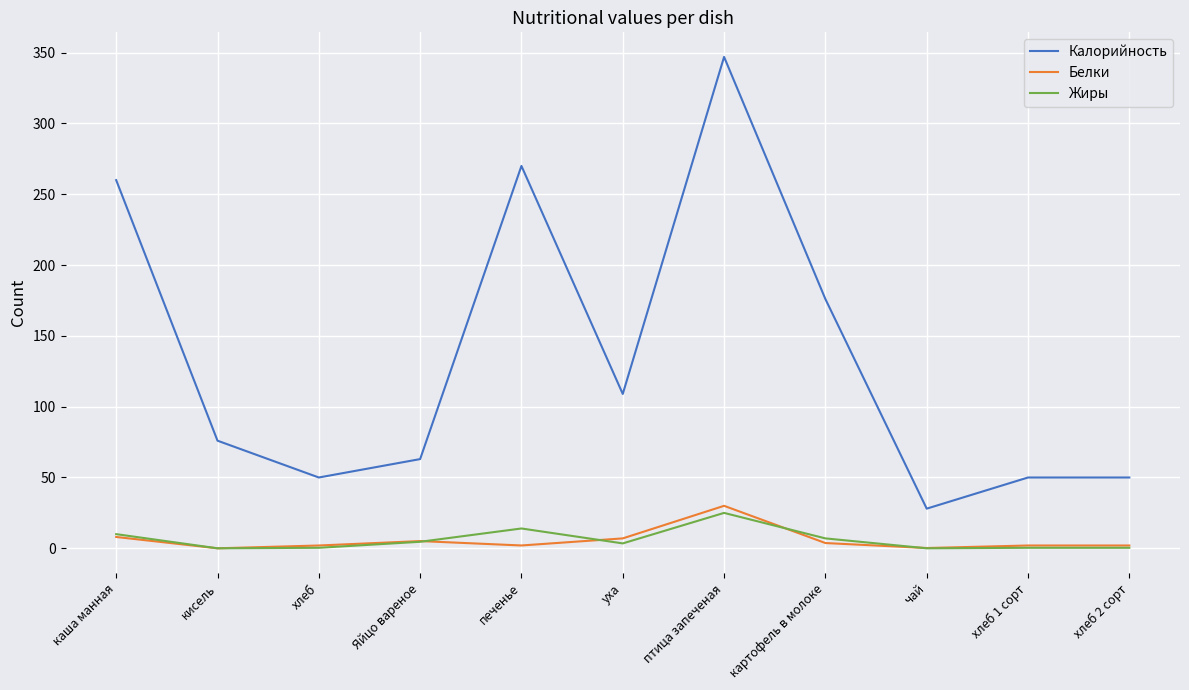

Which series has the widest spread of values?

Калорийность